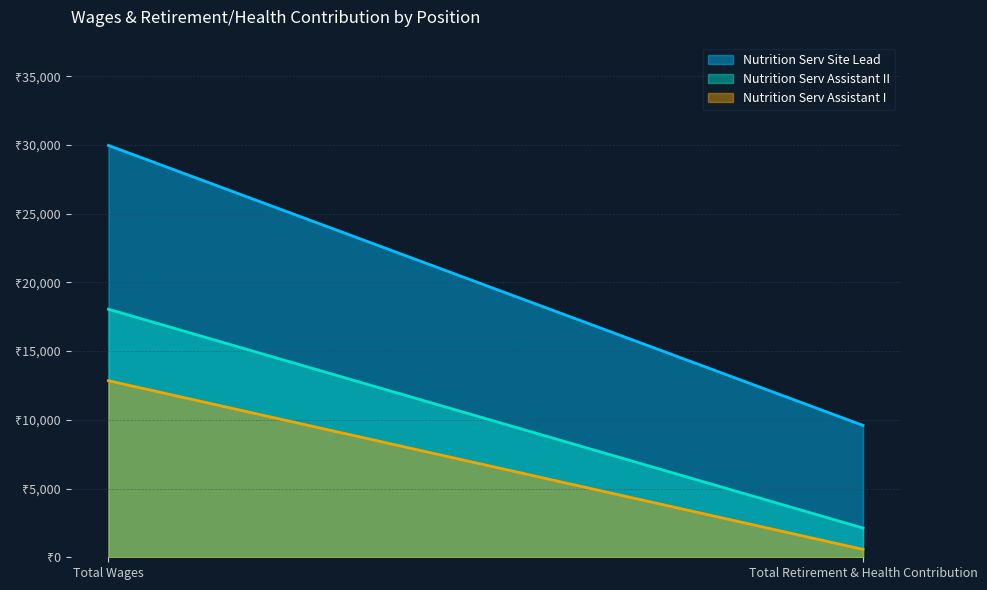

How many lines are shown in the chart?

3